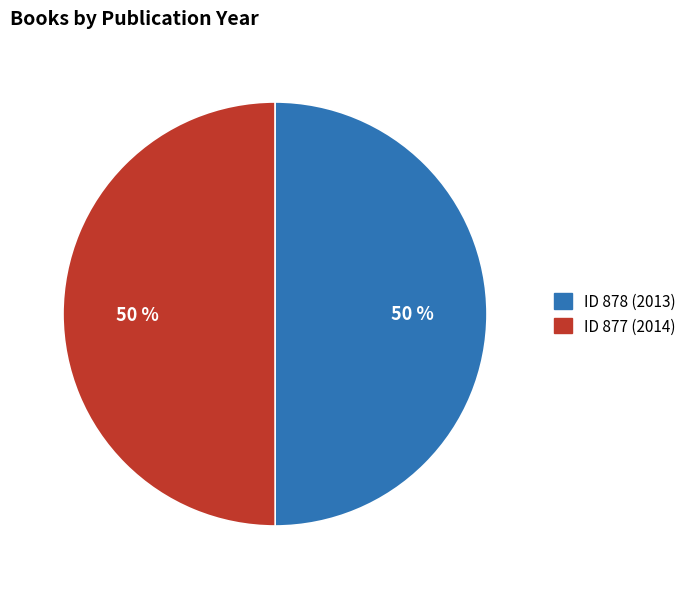

What is the ratio of the value at ID 878 (2013) to the value at ID 877 (2014)?

1.0